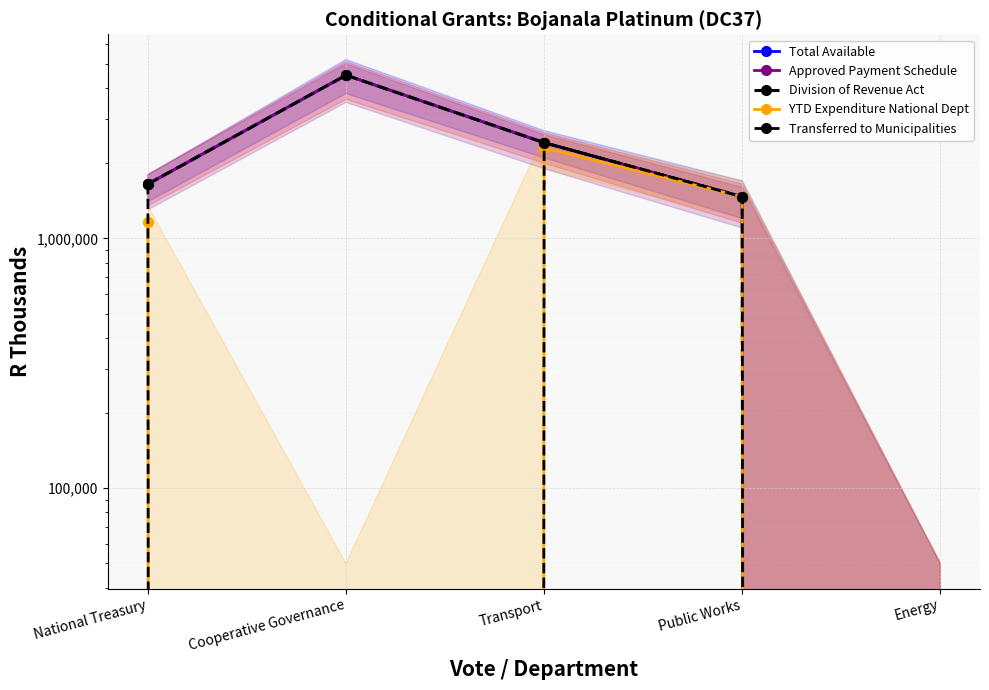

True or false: YTD Expenditure National Dept and Transferred to Municipalities intersect in this chart.

False